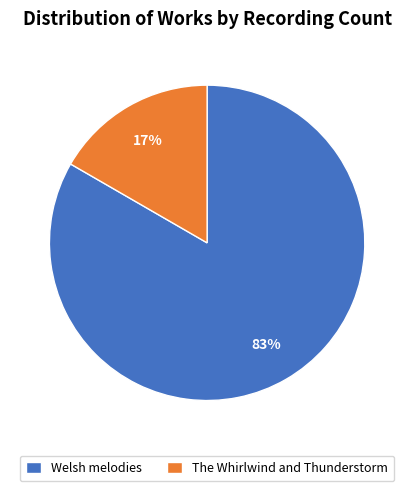

Between Welsh melodies and The Whirlwind and Thunderstorm, which is larger?

Welsh melodies